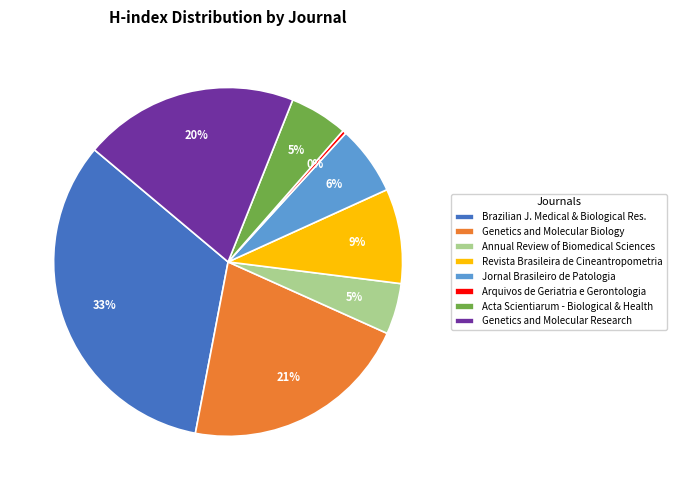

What is the largest slice in the pie chart?

Brazilian J. Medical & Biological Res.